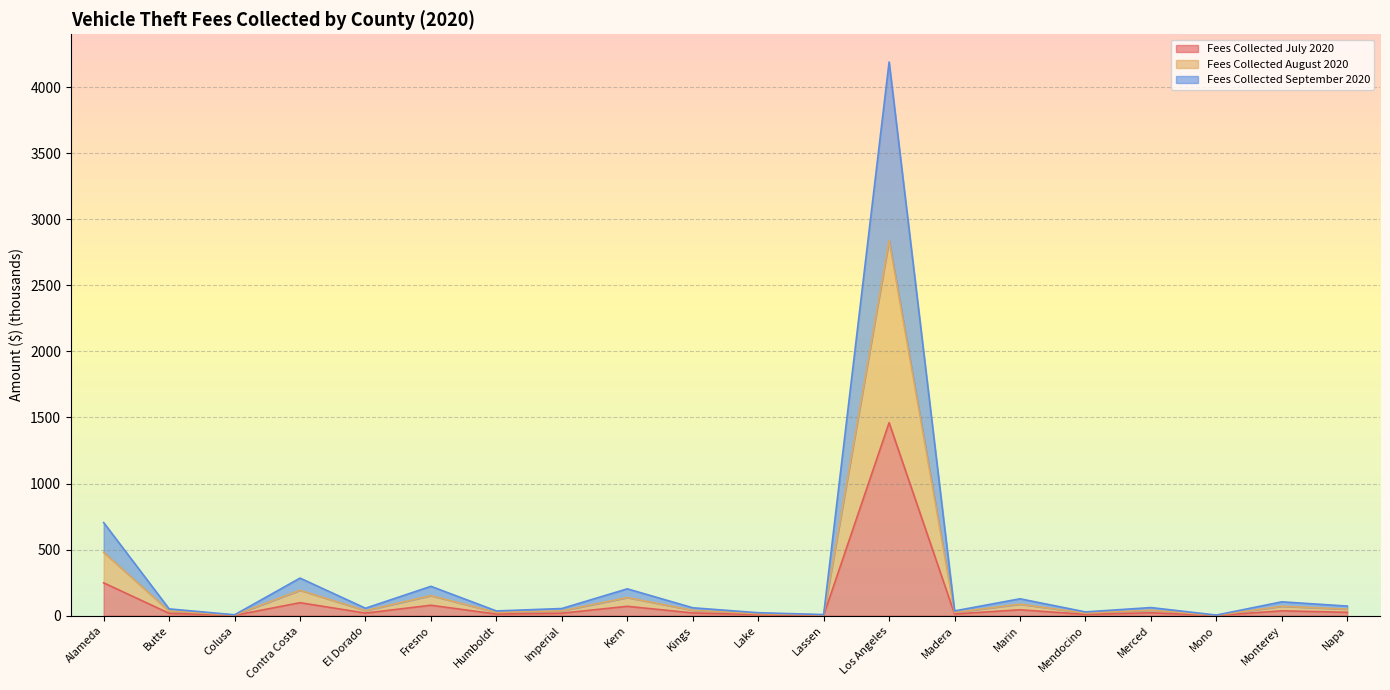

What is the spread (max minus min) of values at Mendocino?

18.6